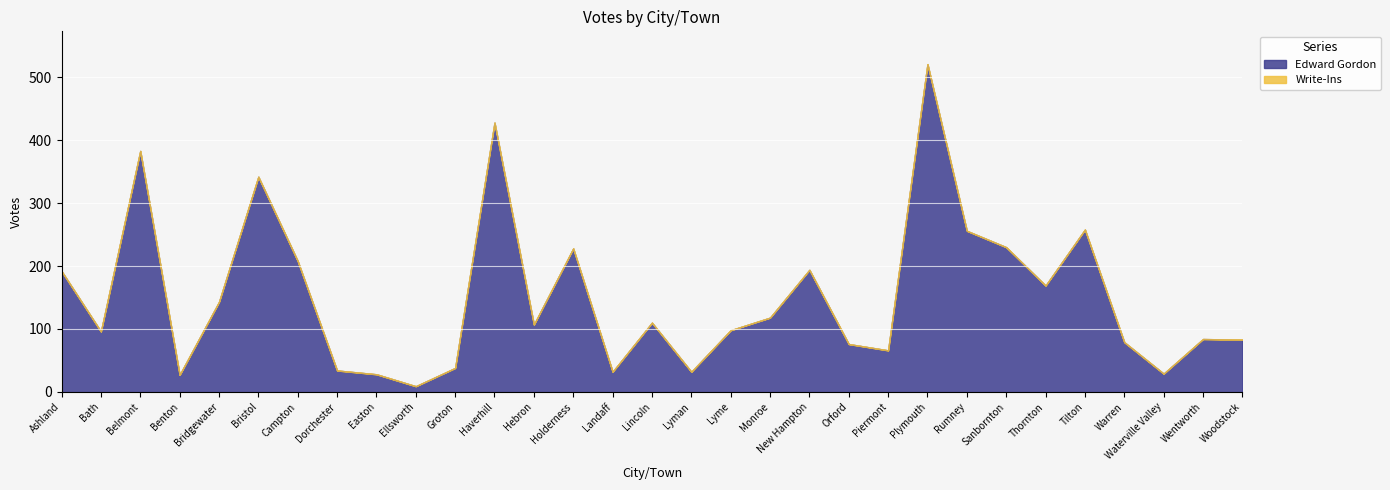

What is the sum of all Edward Gordon values?

4698